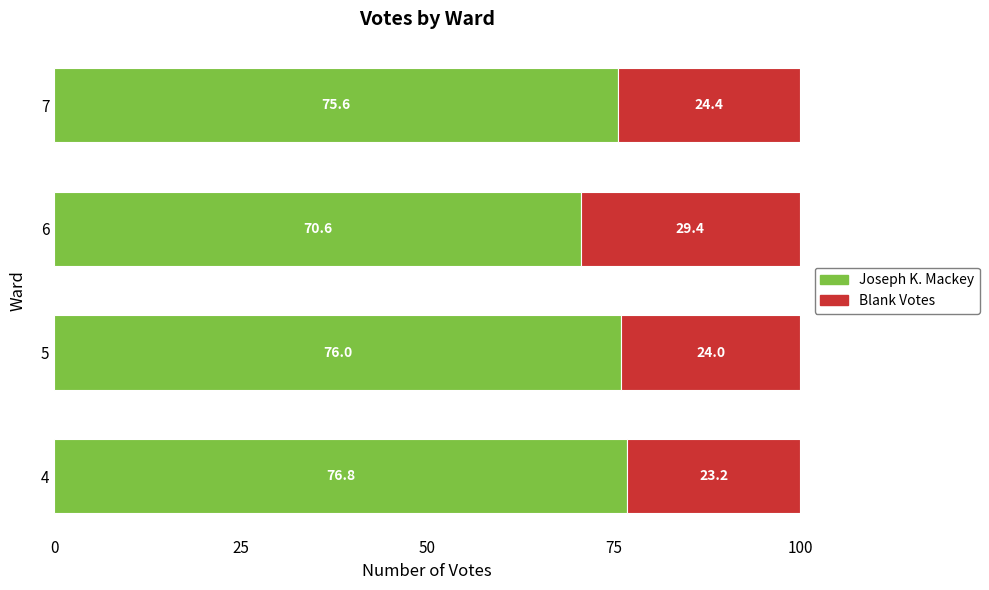

What is the lowest value of the Joseph K. Mackey series?

70.6